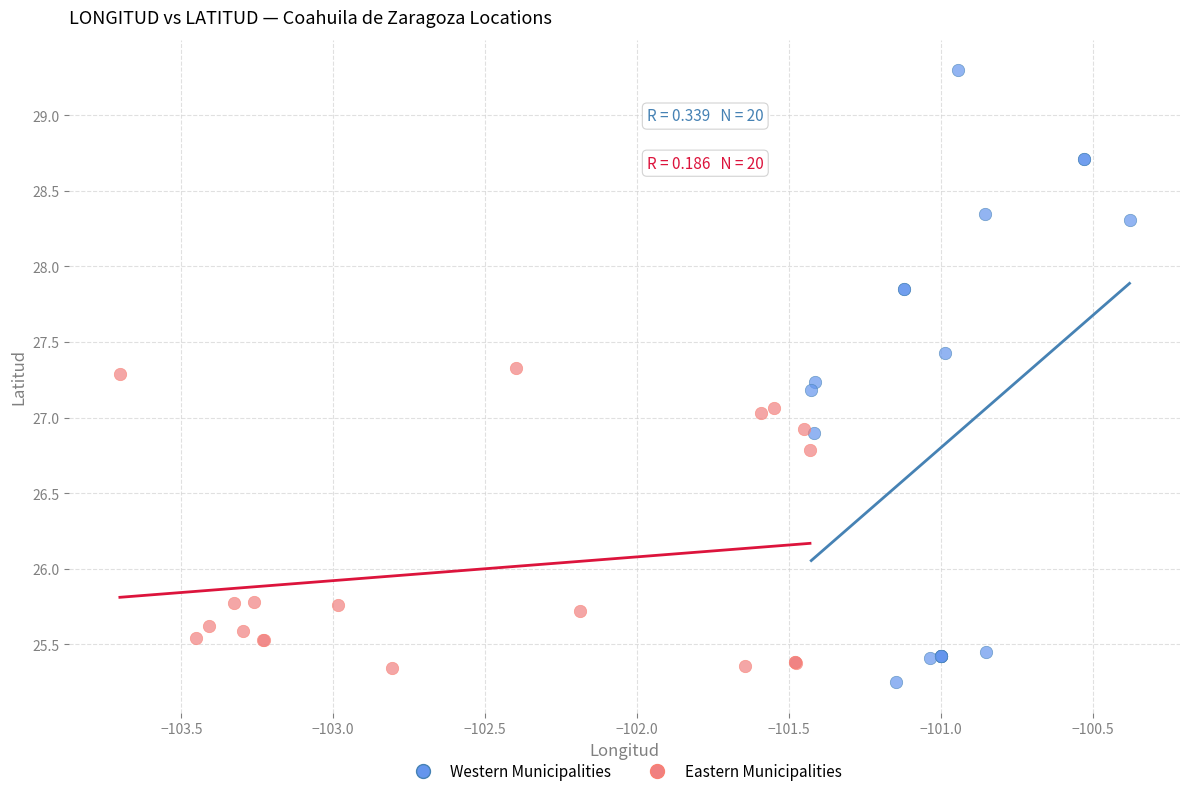

Which series contains the highest Y value?

Western Municipalities